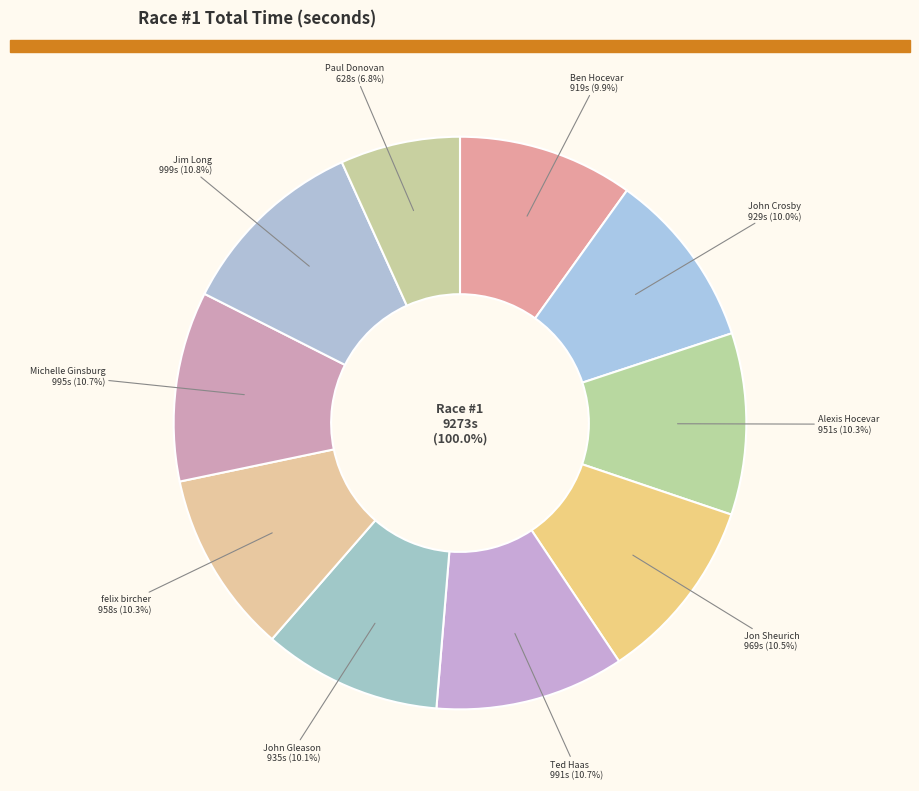

To the nearest percent, what is the difference between the Paul Donovan and Ben Hocevar slice percentages?

3%